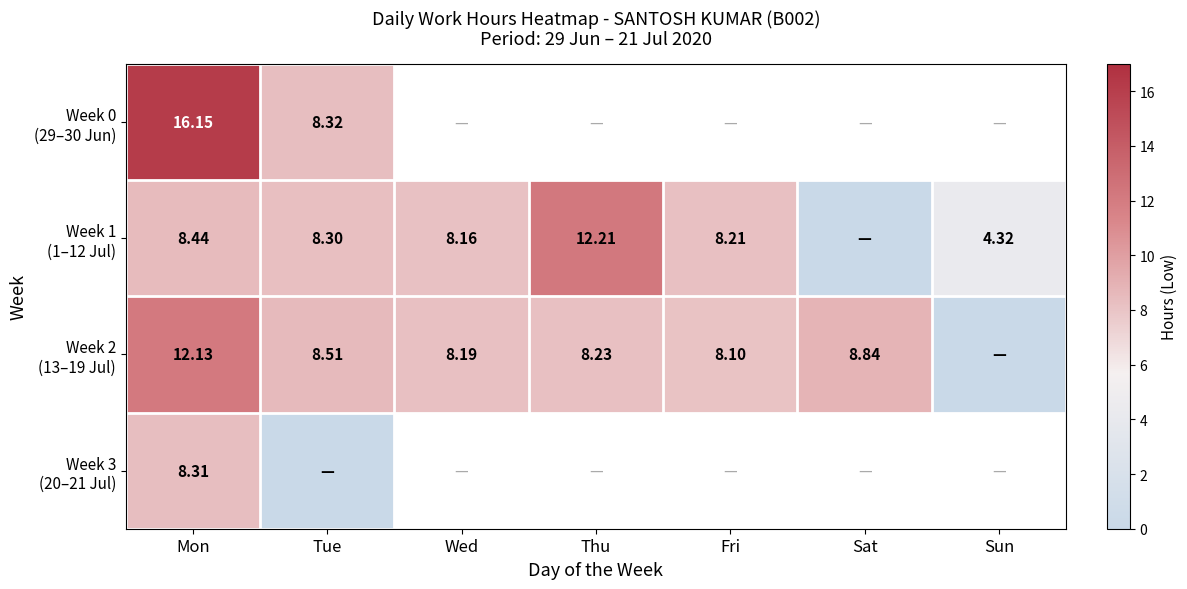

How many categories are shown in the chart?

7